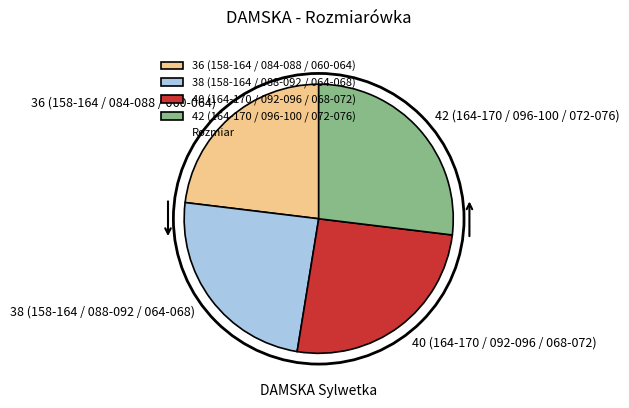

The 38 (158-164 / 088-092 / 064-068) slice represents 24% of the pie. True or false?

True